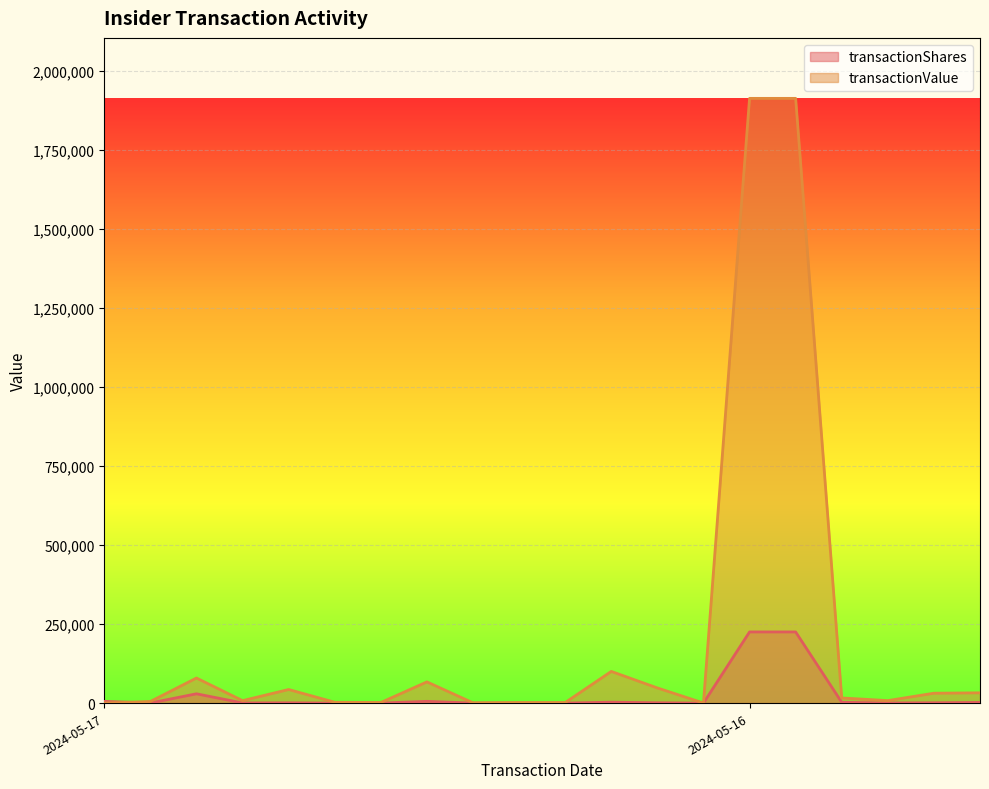

True or false: transactionValue has more than 0 interior local peaks.

True